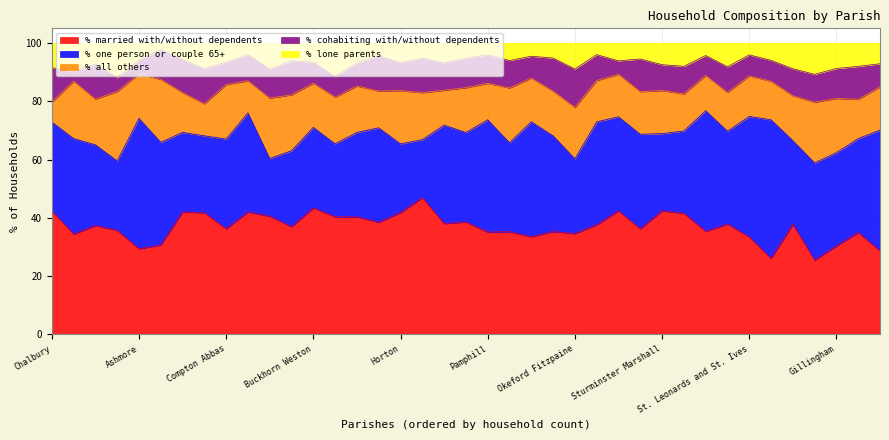

Read the % lone parents value at Edmondsham.

11.9